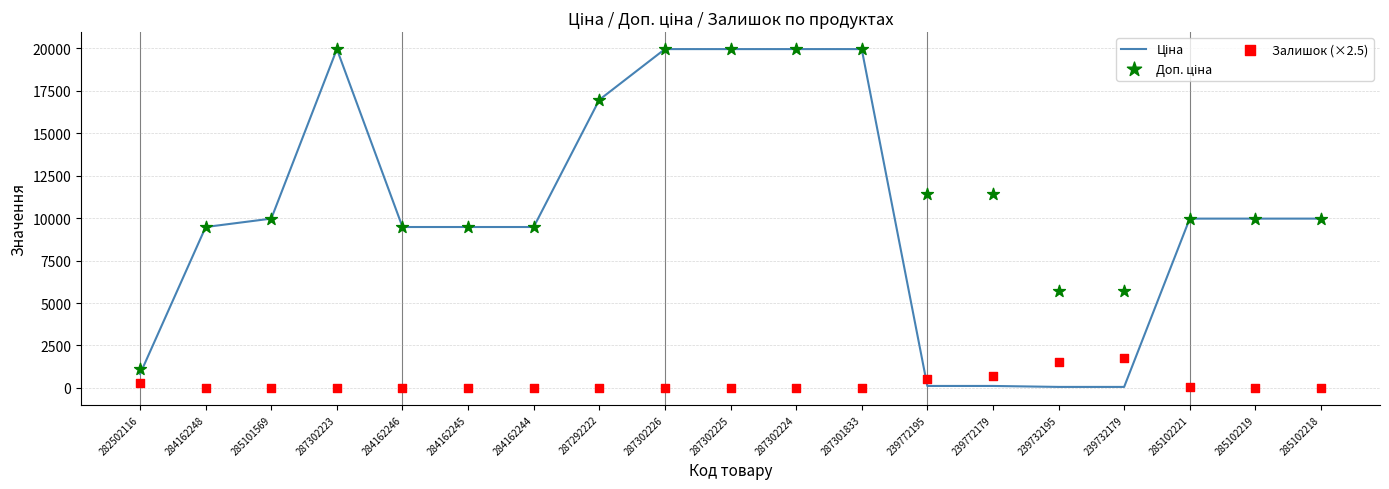

What are all the series names shown in the legend?

Ціна, Доп. ціна, Залишок (×2.5)